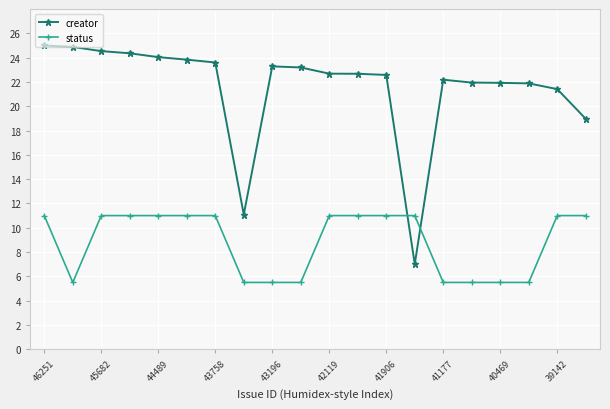

Which series has the largest range (max minus min)?

creator